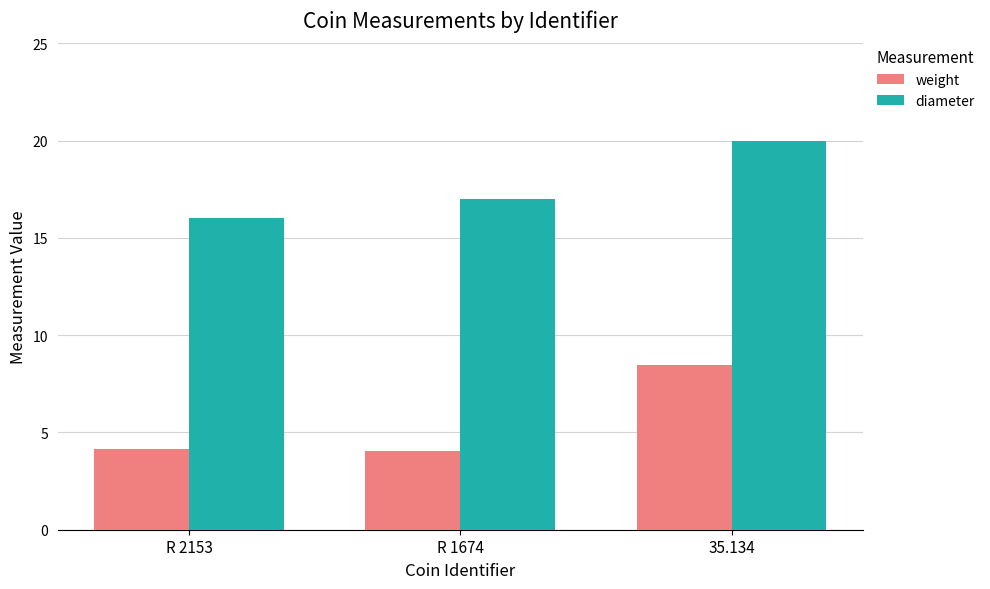

What is the label of the 1st bar from the left?

R 2153